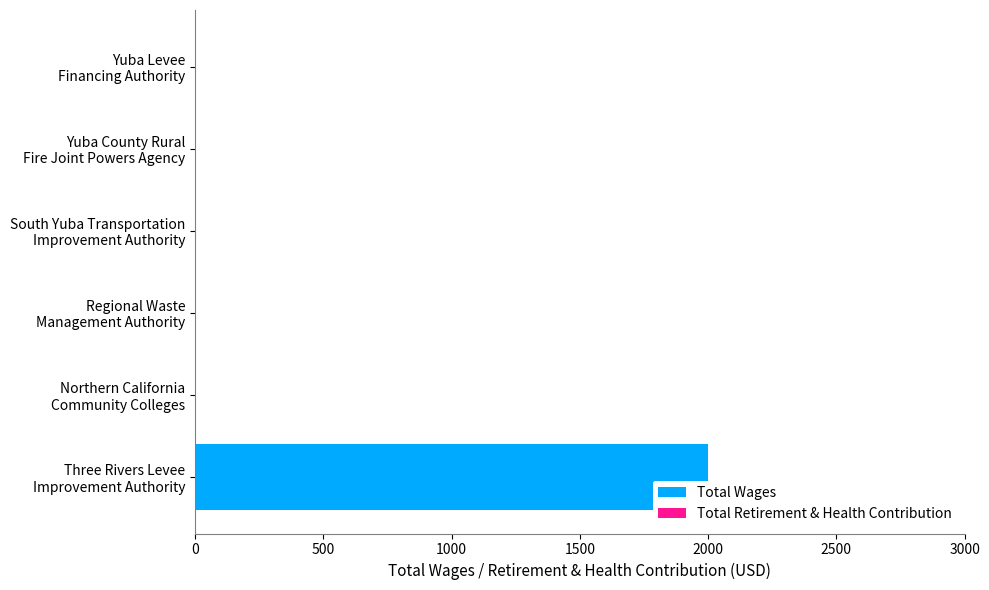

What is the greatest value displayed?

2000